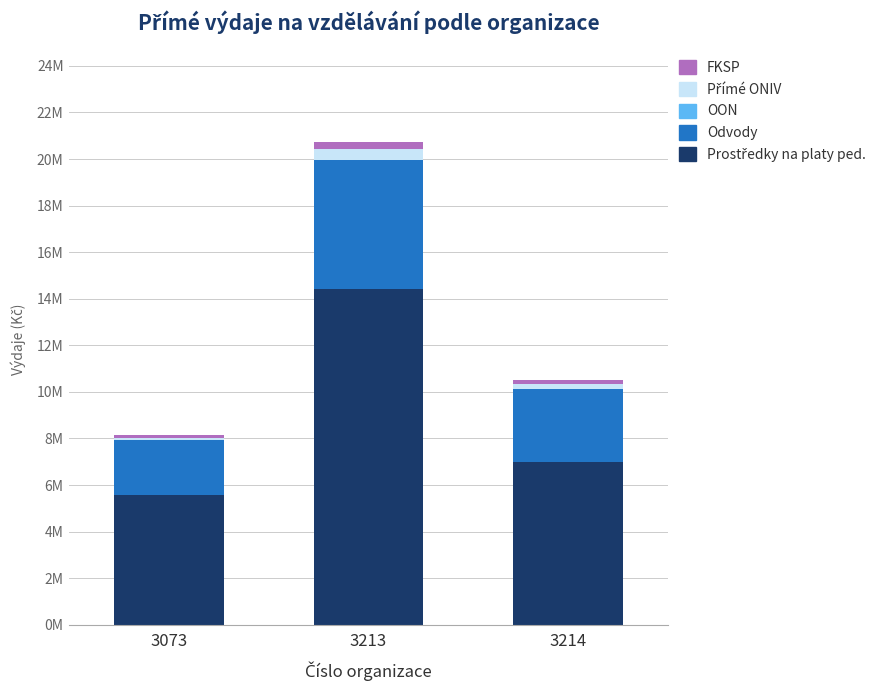

Are the bars horizontal?

No